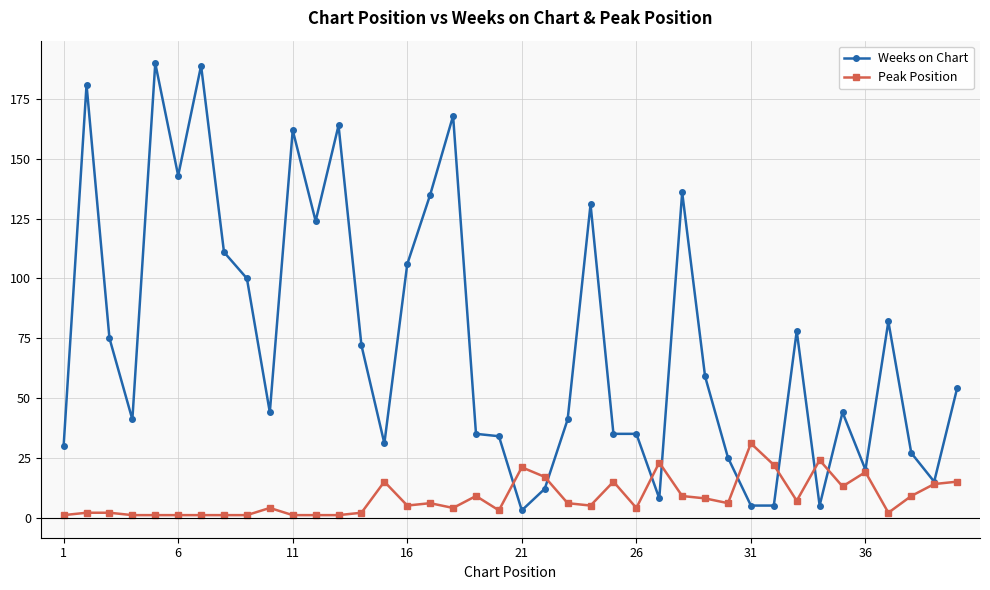

Which series has the largest total across all categories?

Weeks on Chart